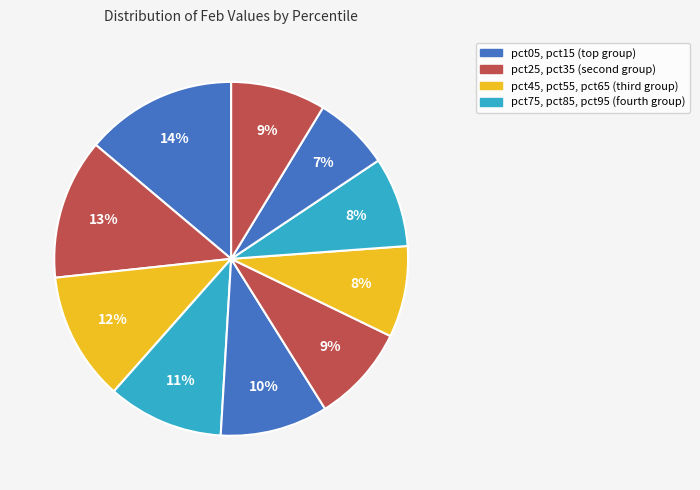

How many segments does this pie chart have?

10